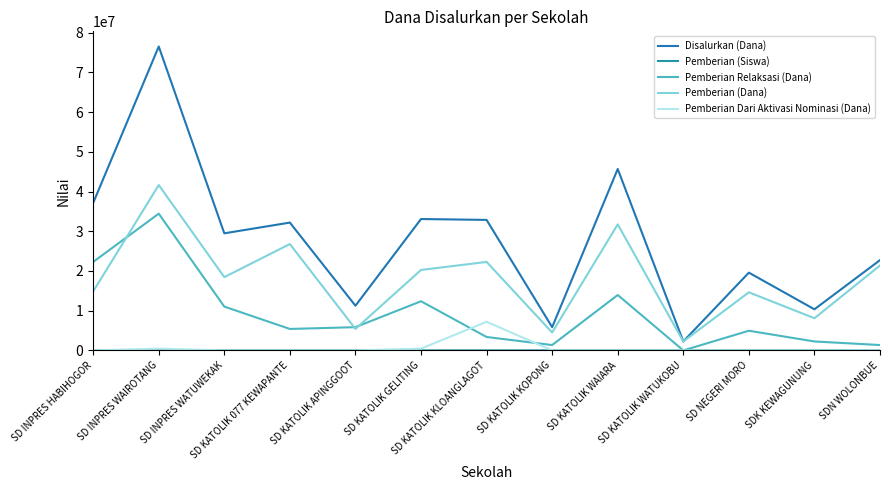

Is this an area chart (filled region under the line)?

No